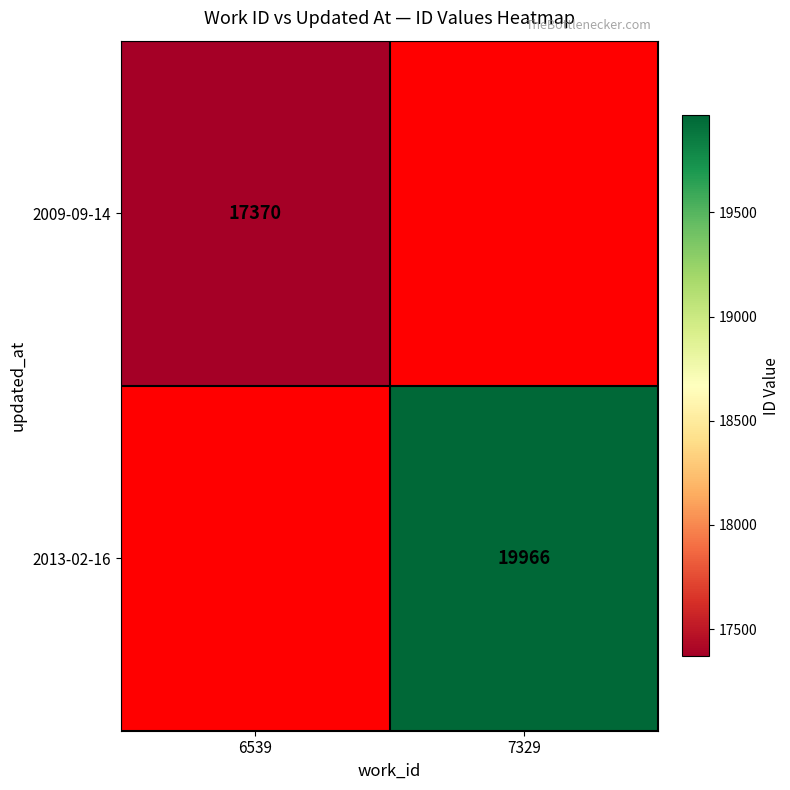

True or false: 2013-02-16 has a value of 19966 at 7329.

True